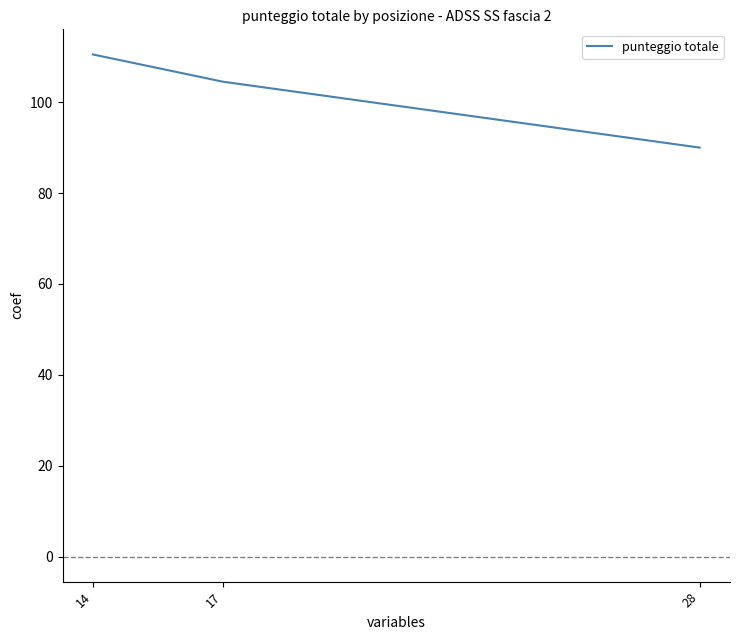

Reading right to left, list all the values displayed in this chart.

90.0	104.5	110.5